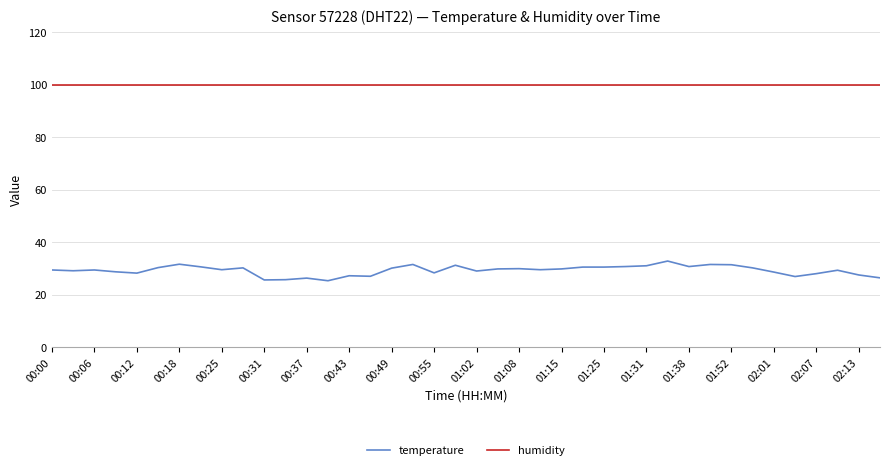

Rank the series by their average value, from lowest to highest.

temperature, humidity